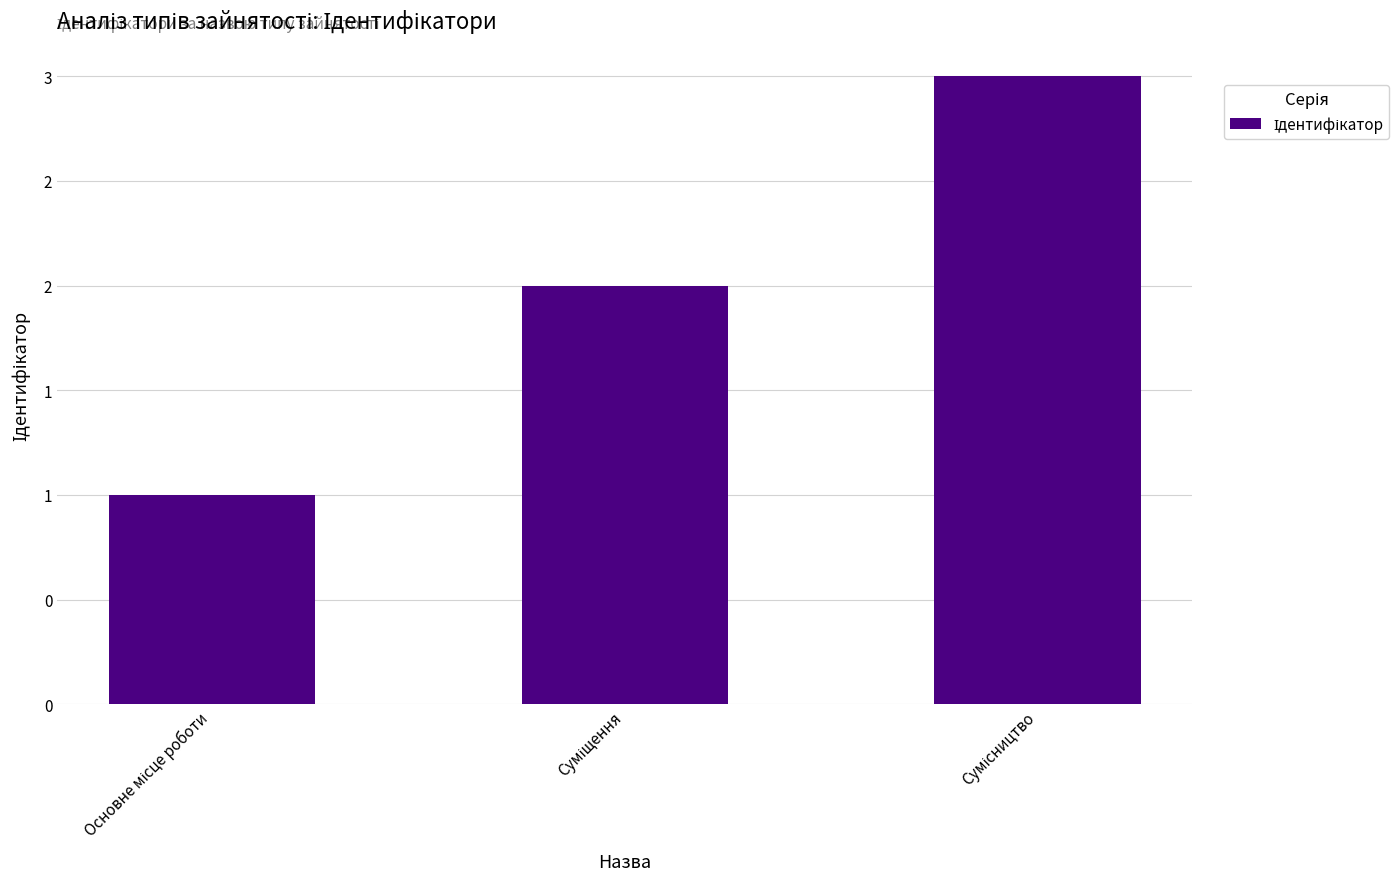

The chart shows a value of 0 at Основне місце роботи. True or false?

False